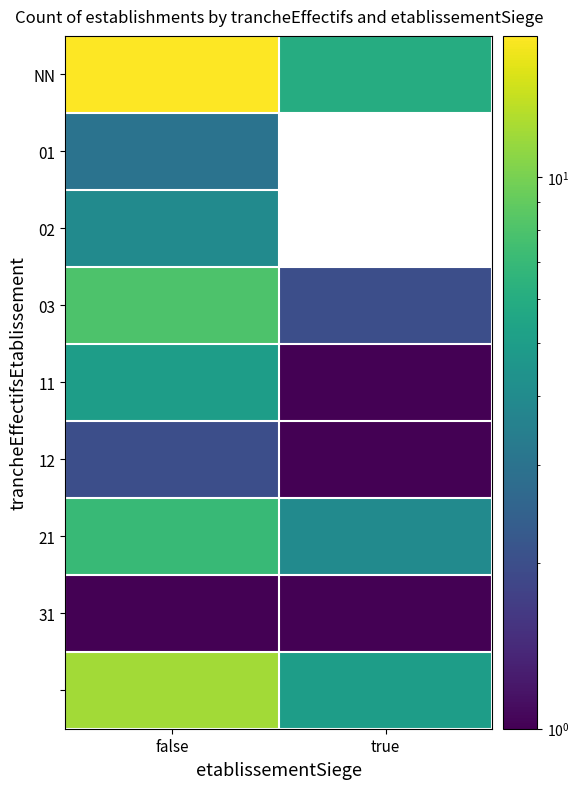

What is the difference between the 11 values at true and false?

4.0